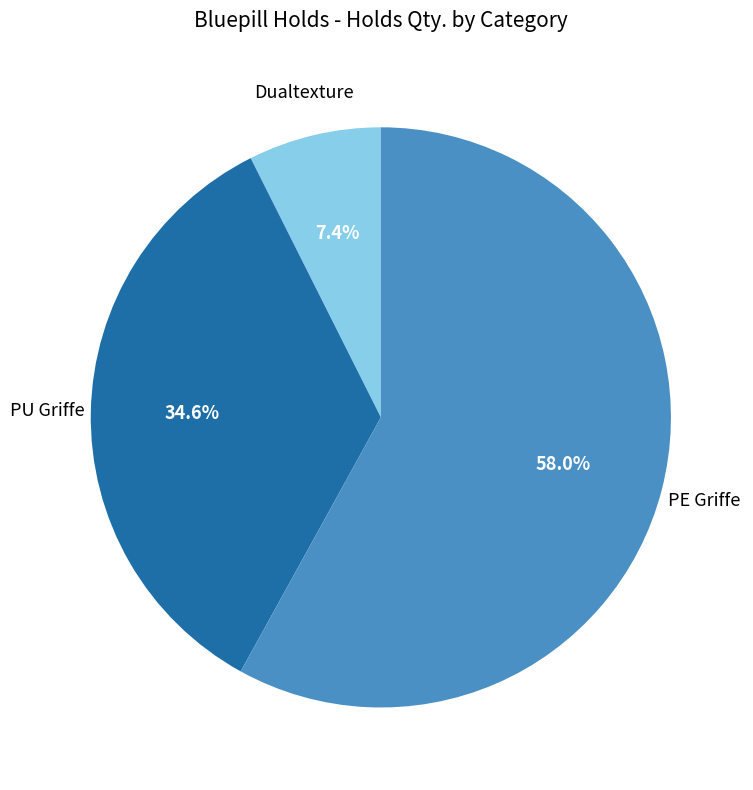

To the nearest percent, what portion does PE Griffe represent?

58%